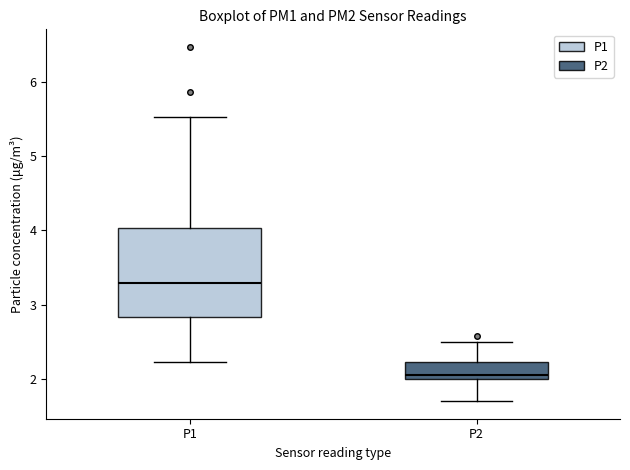

Reading left to right, read every box against the y-axis: the position of its median line, the range the box covers, and the ends of its whiskers. The values are not printed on the chart, so give them approximately, as read against the axis.

P1: median 3.3, box 2.8 to 4.0, whiskers 2.2 to 5.5
P2: median 2.1, box 2.0 to 2.2, whiskers 1.7 to 2.5